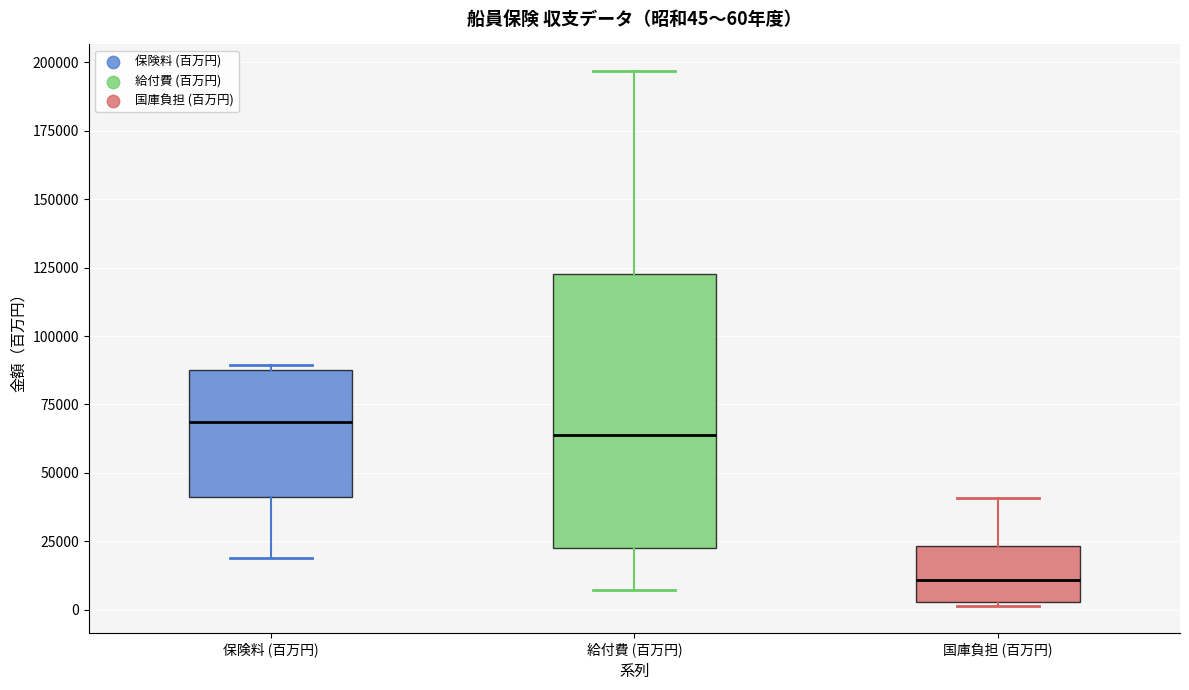

Which box has the lowest median line?

国庫負担 (百万円)